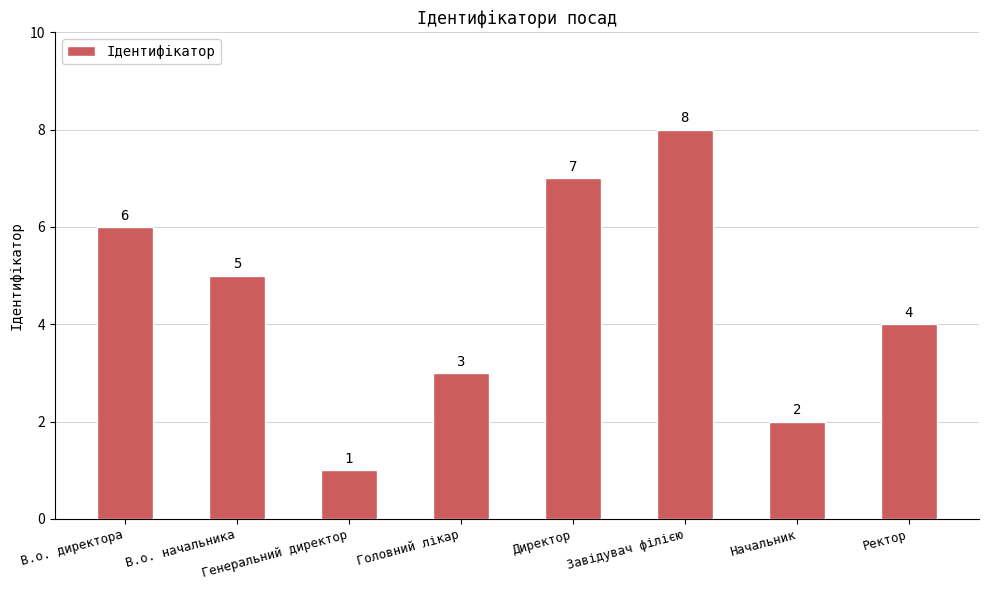

Which label corresponds to the largest value in the chart?

Завідувач філією